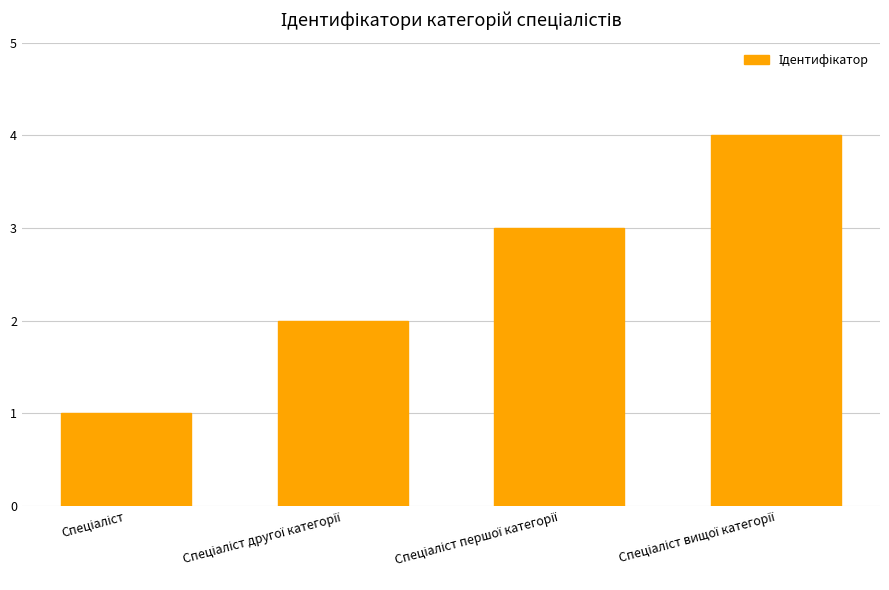

What is the difference between the maximum and minimum values?

3